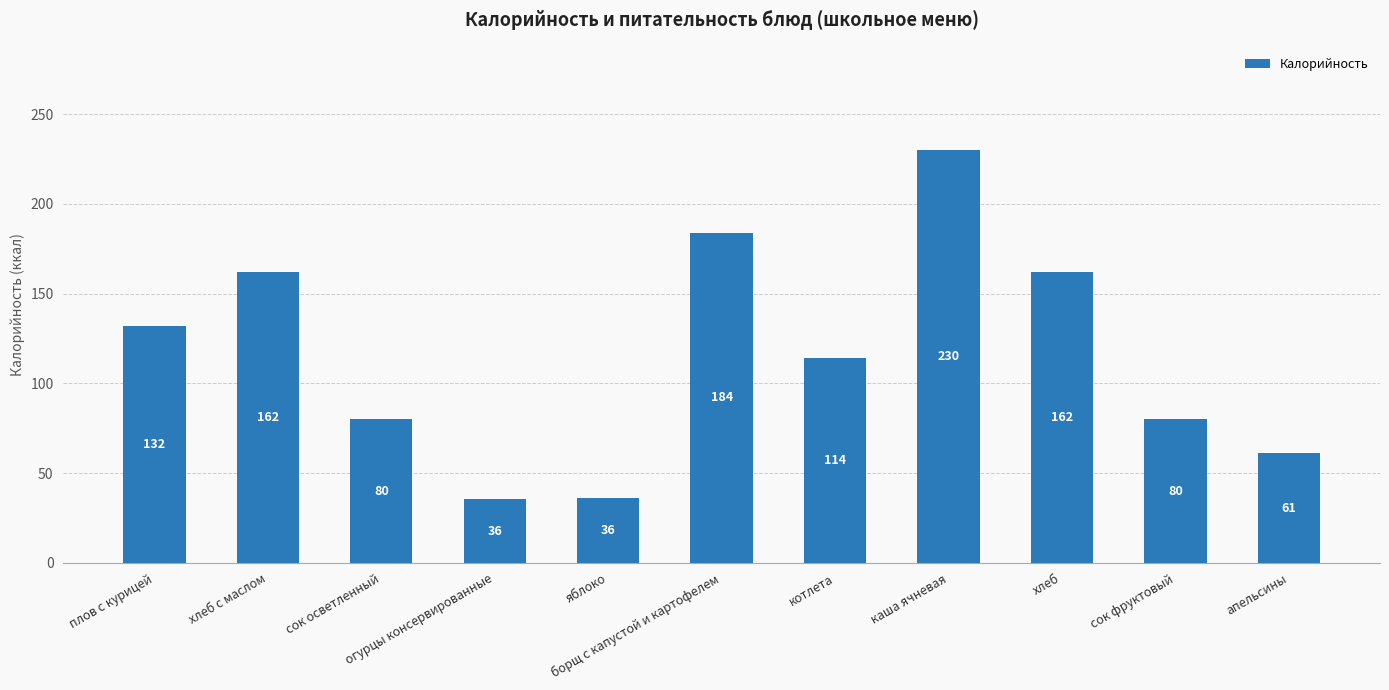

What is the label of the 11th bar from the right?

плов с курицей